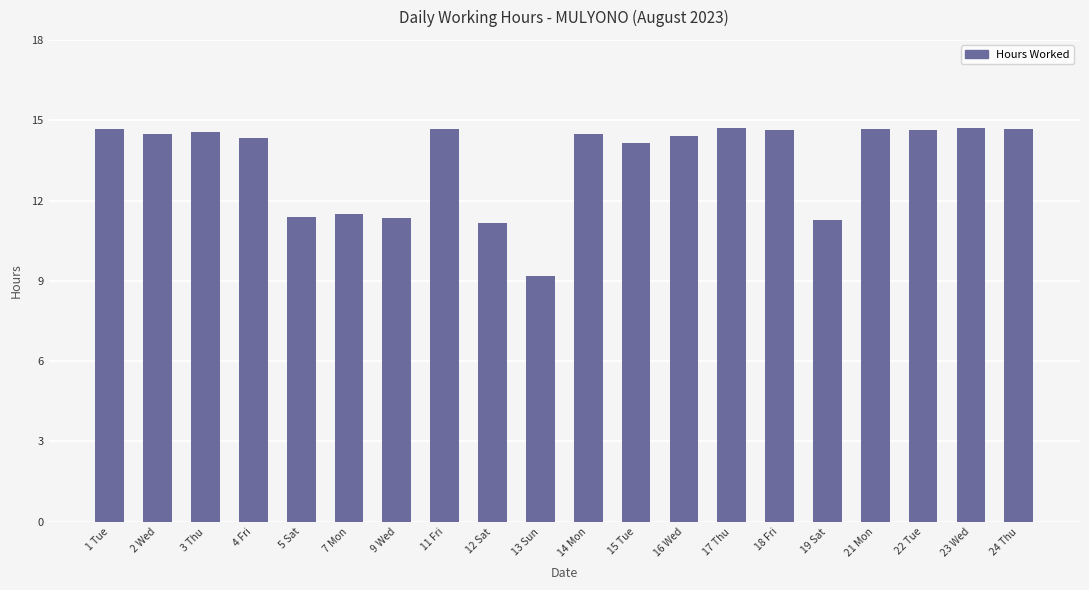

What is the value of the 10th bar from the left?

9.2